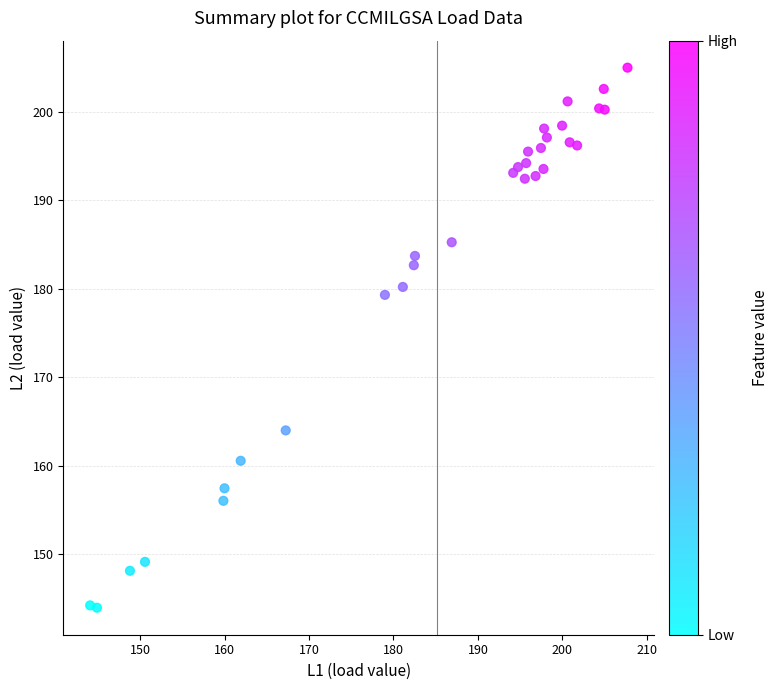

What Y value in the scatter plot is closest to 174?

179.3